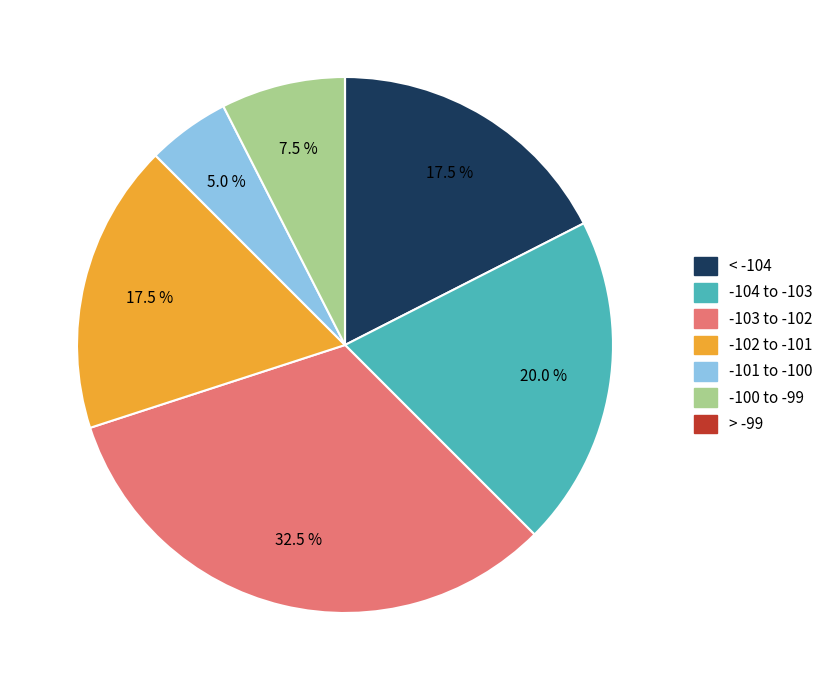

To the nearest percent, what is the difference between the largest and smallest slice percentages?

32%